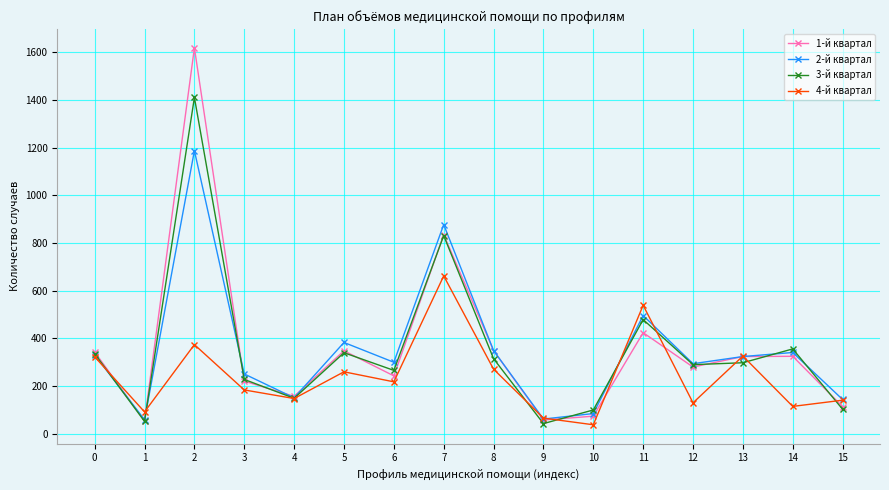

The 3-й квартал series shows 266 at 6. True or false?

True